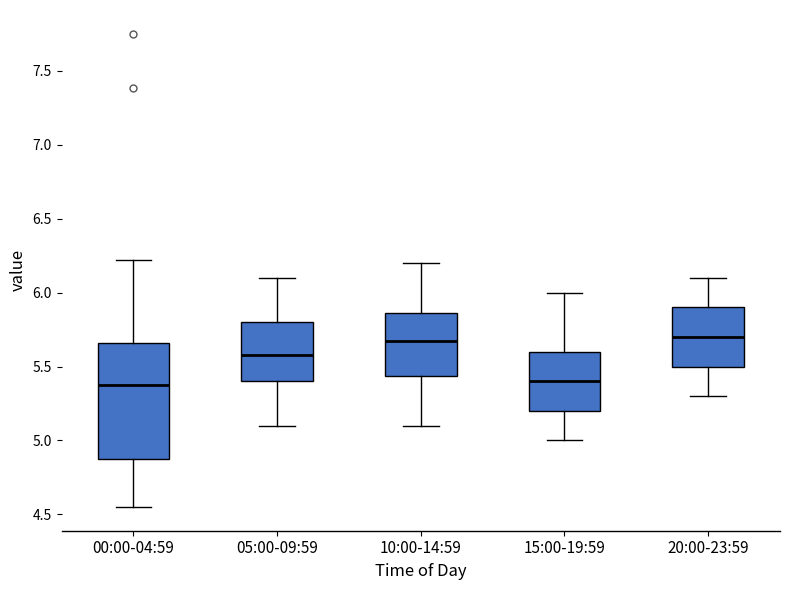

Which box is the tallest, from its lower edge to its upper edge?

00:00-04:59